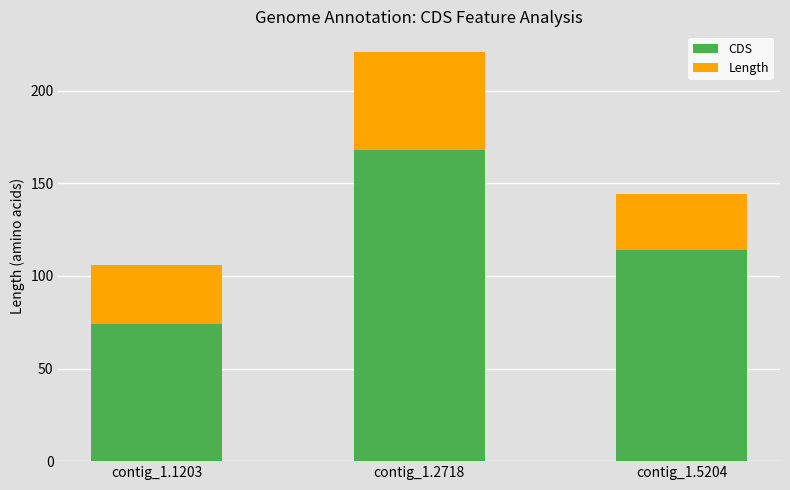

Does the chart contain stacked bars?

Yes